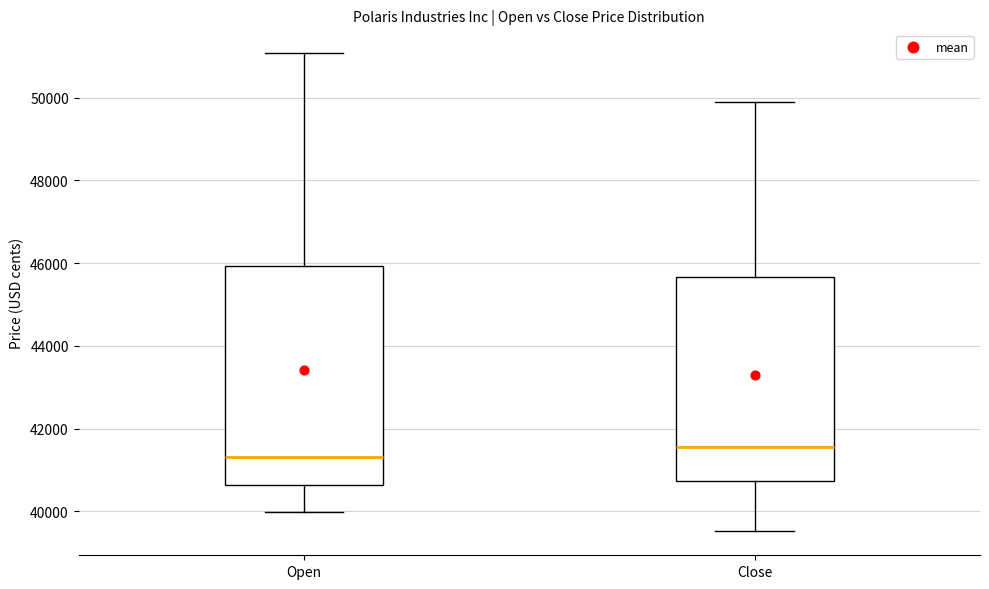

Which box has the lowest median line?

Open